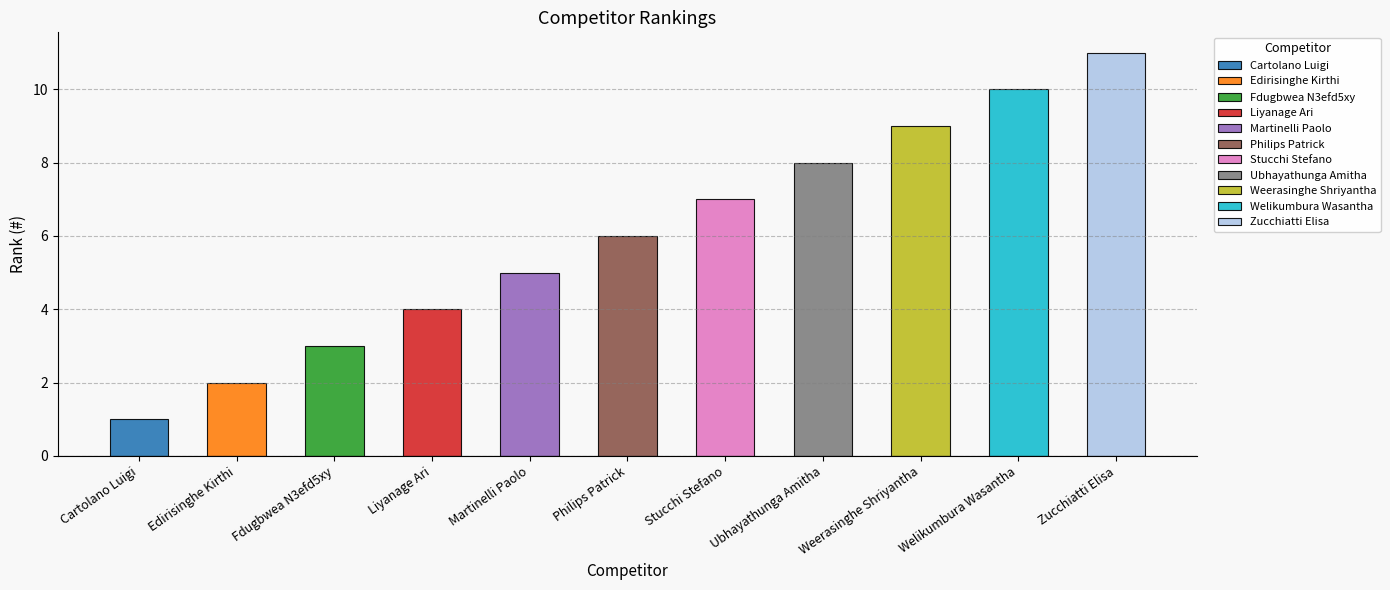

Where is the data nearest to the value 6?

Philips Patrick